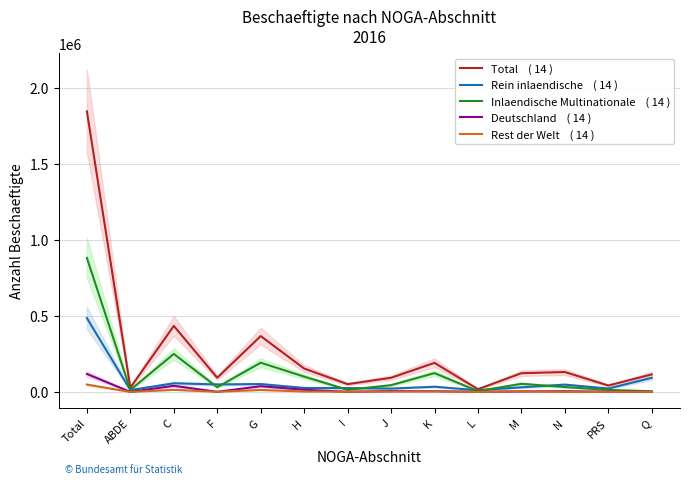

True or false: Rein inlaendische    ( 14 ) and Deutschland    ( 14 ) intersect in this chart.

False